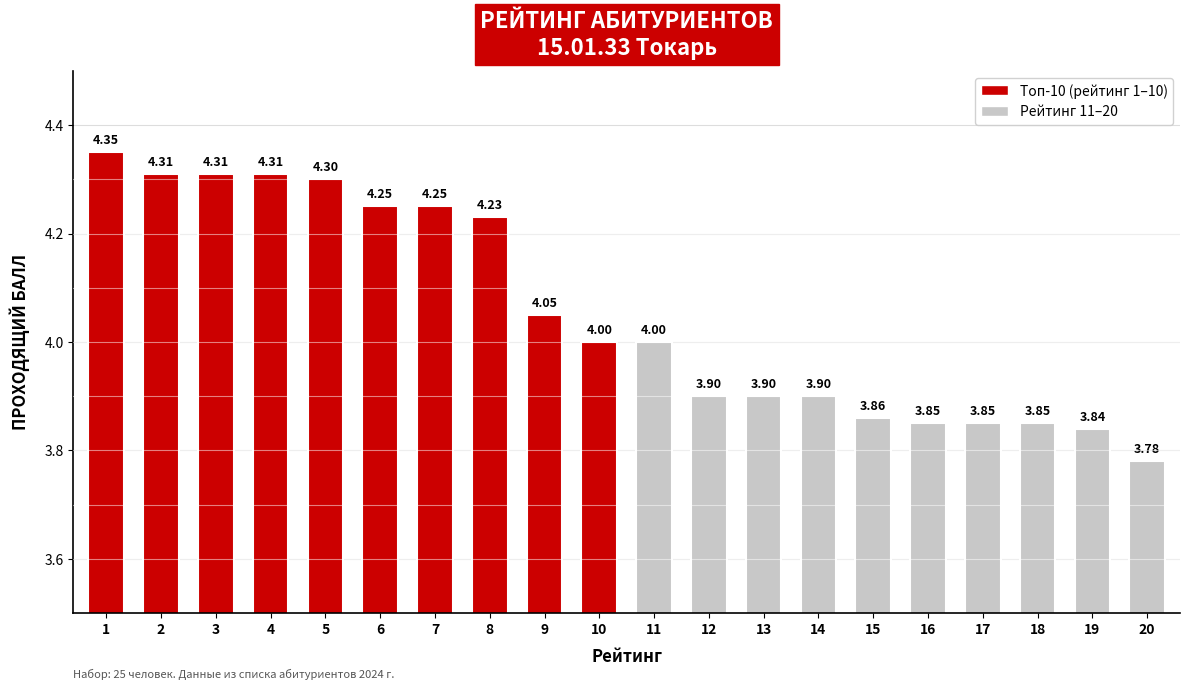

What is the ratio of the value at 7 to the value at 19?

1.1